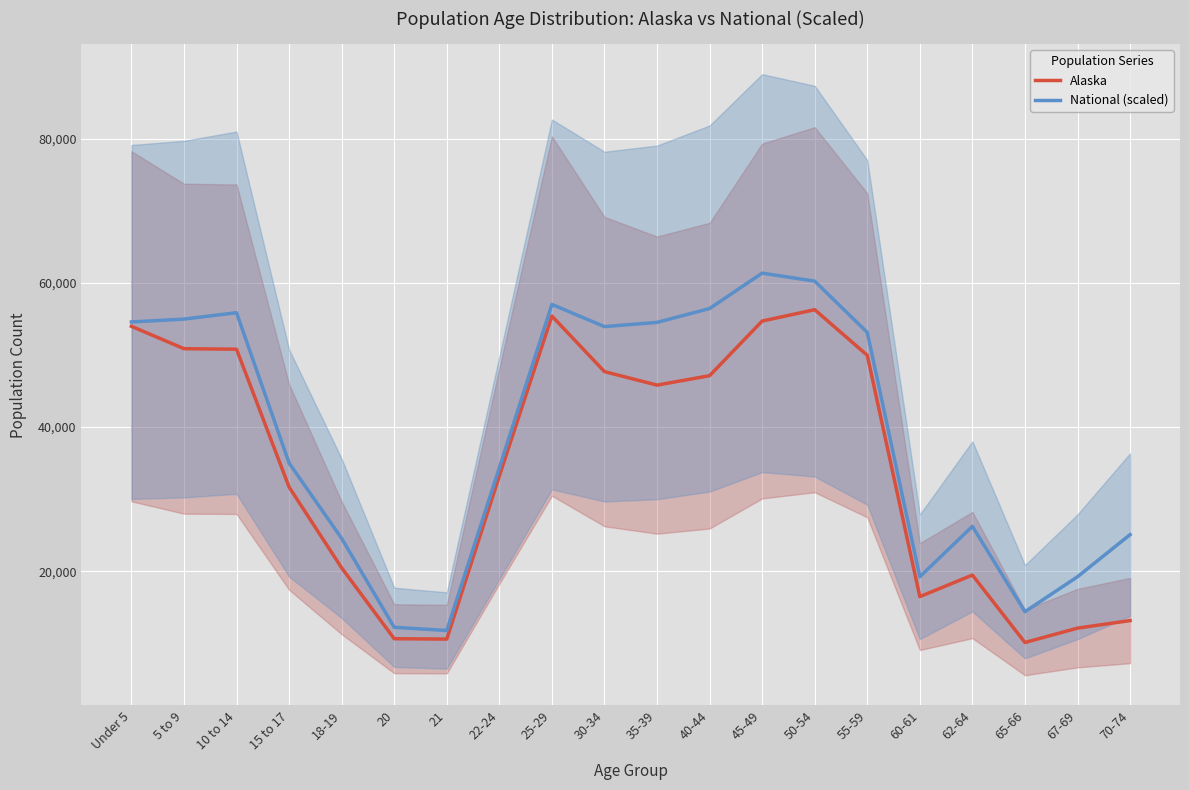

How many values in the National (scaled) series exceed 53148?

10